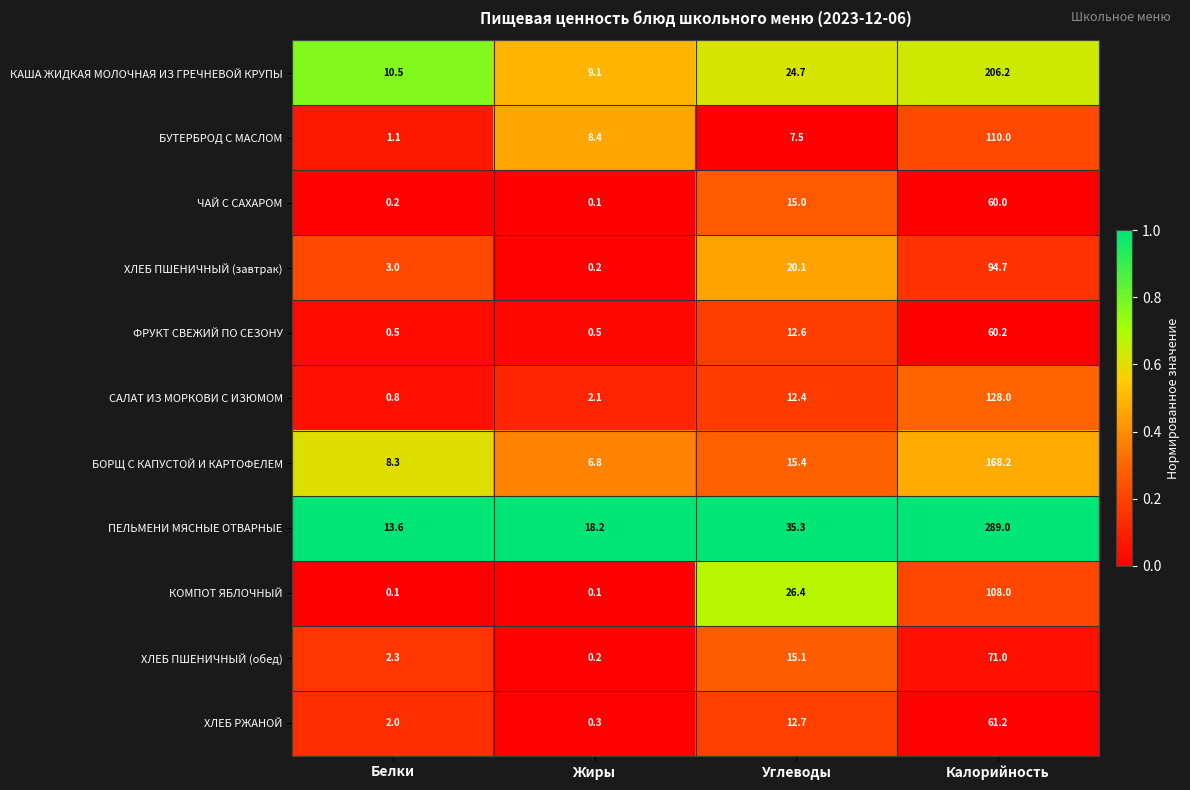

Is the value of ПЕЛЬМЕНИ МЯСНЫЕ ОТВАРНЫЕ at Жиры greater than the value of ХЛЕБ ПШЕНИЧНЫЙ (завтрак) at Углеводы?

No